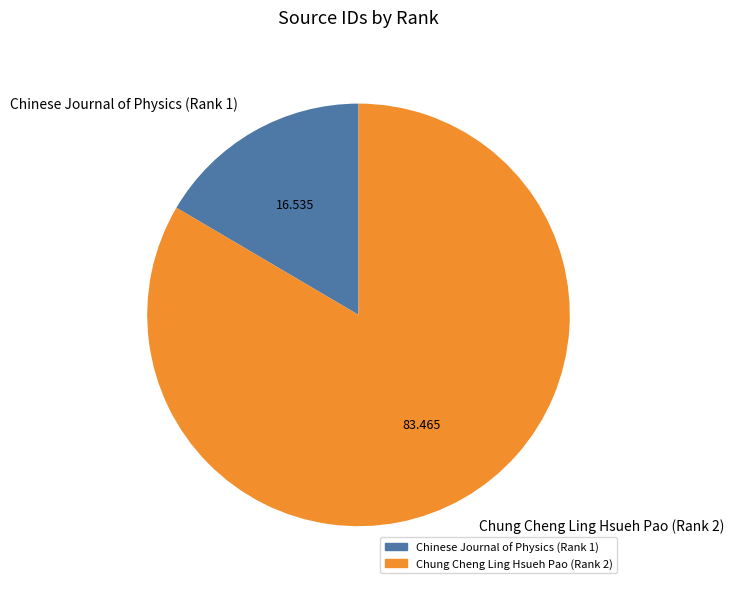

Do Chung Cheng Ling Hsueh Pao (Rank 2) and Chinese Journal of Physics (Rank 1) together represent more than half of the pie?

Yes